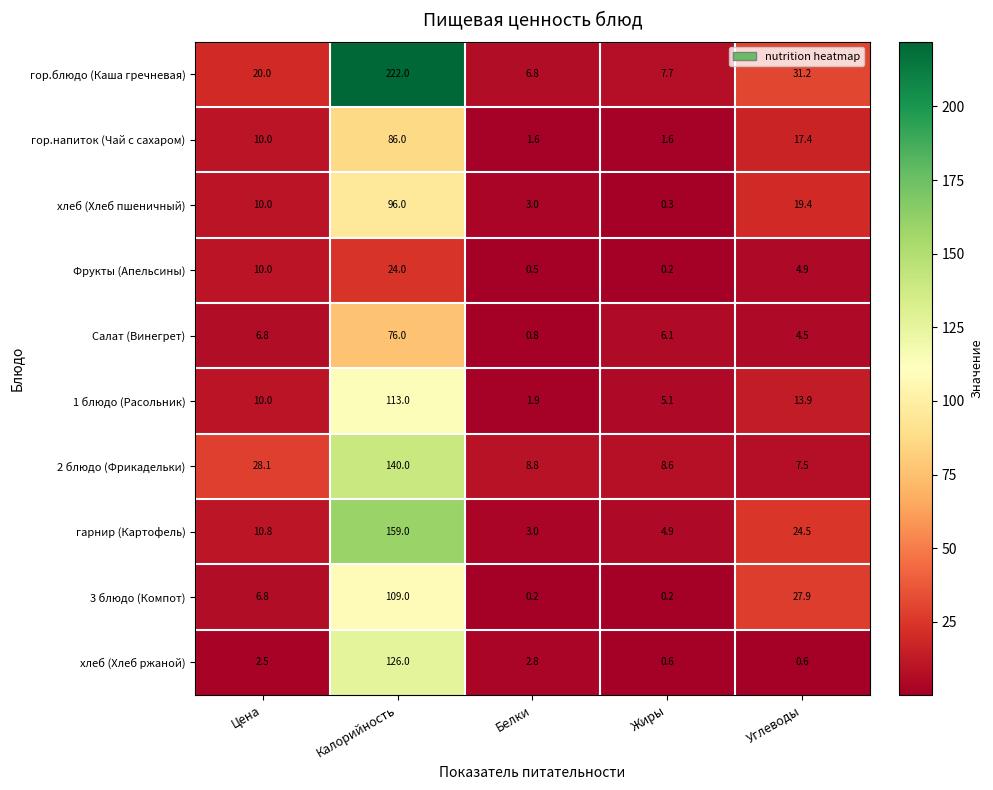

Which label corresponds to the largest value in the chart?

Калорийность